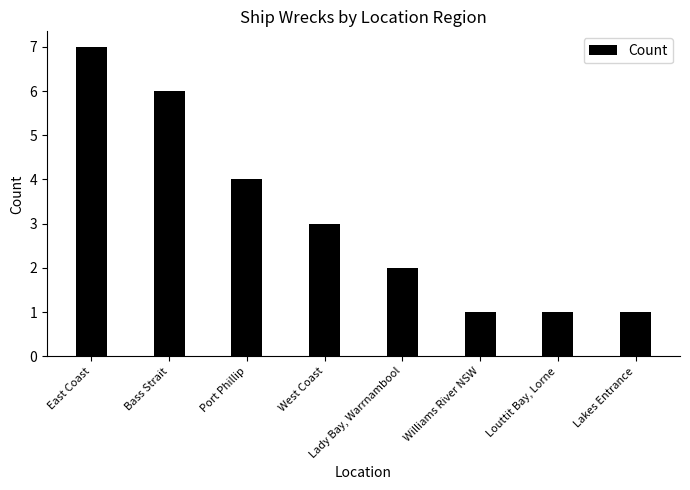

What is the minimum value shown in the chart?

1